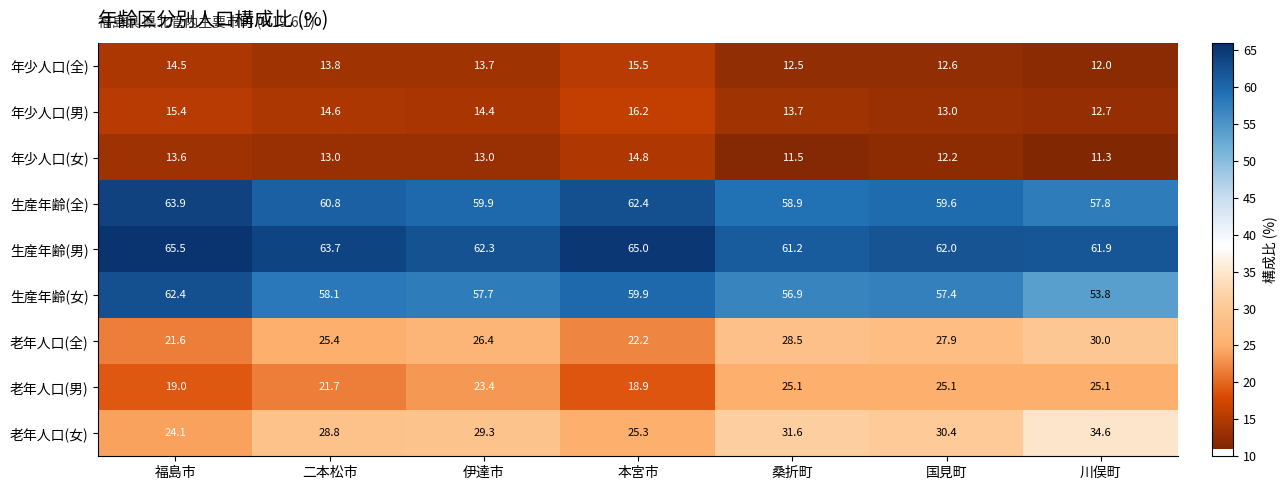

Where is 老年人口(男) nearest to the value 22?

二本松市